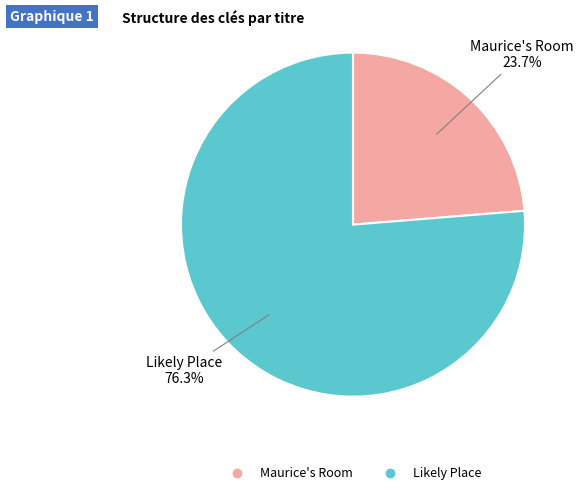

Is it true that Likely Place is 76% of the pie?

True